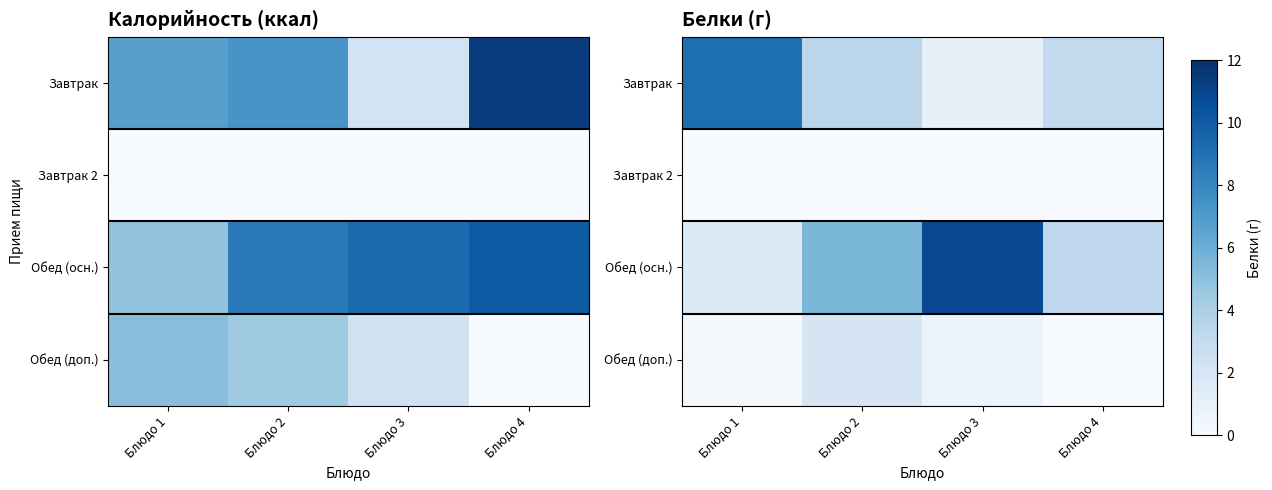

At which category is the sum across all series the highest?

Блюдо 3